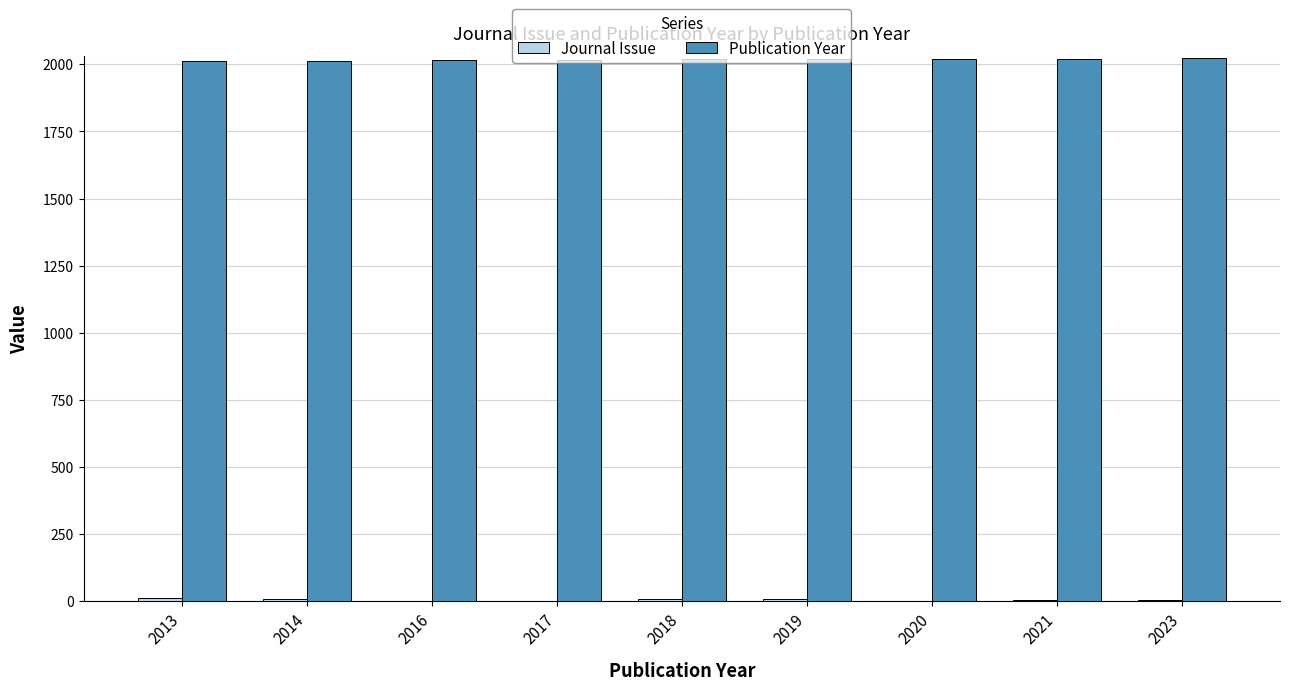

The value of Publication Year at 2021 is 2021. True or false?

True